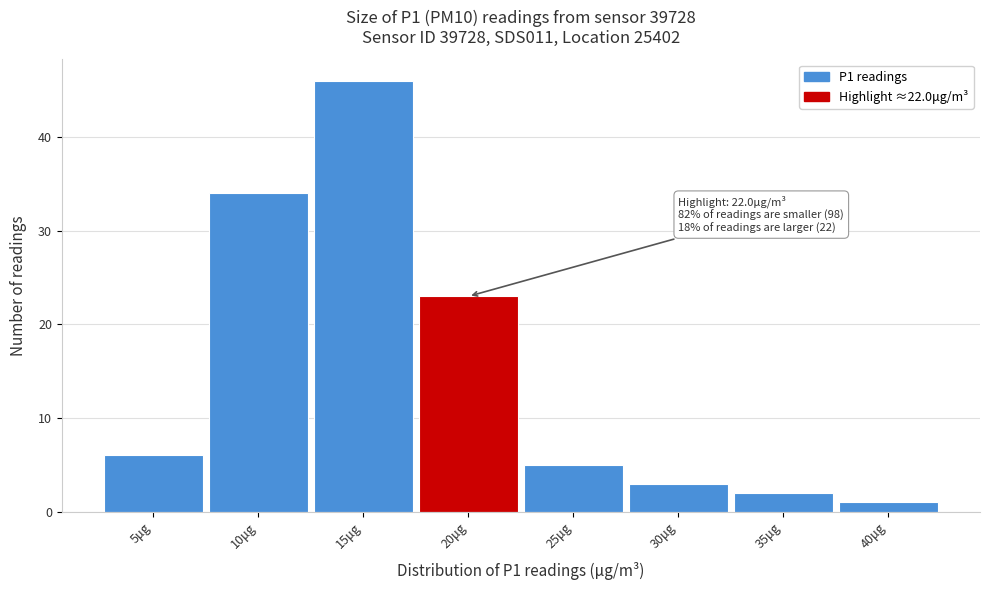

Reading left to right, what are all the values shown in this chart?

5μg=6	10μg=34	15μg=46	20μg=23	25μg=5	30μg=3	35μg=2	40μg=1